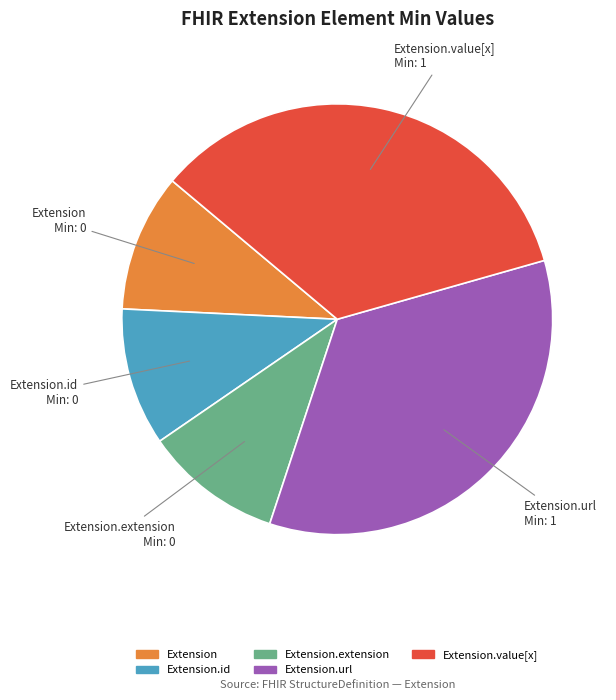

Is there a majority slice in this chart?

No